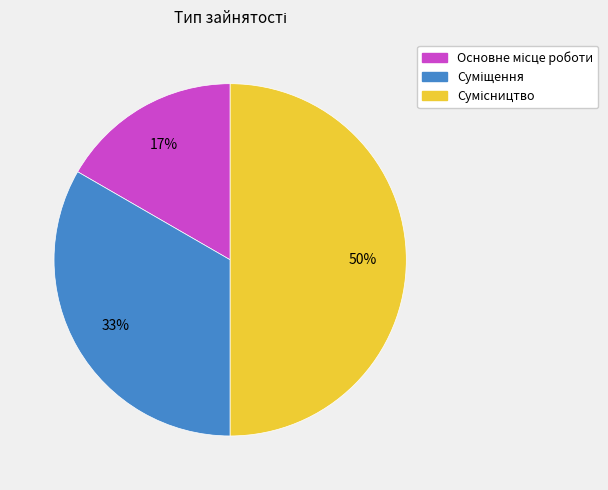

To the nearest percent, what is the average slice percentage?

33%